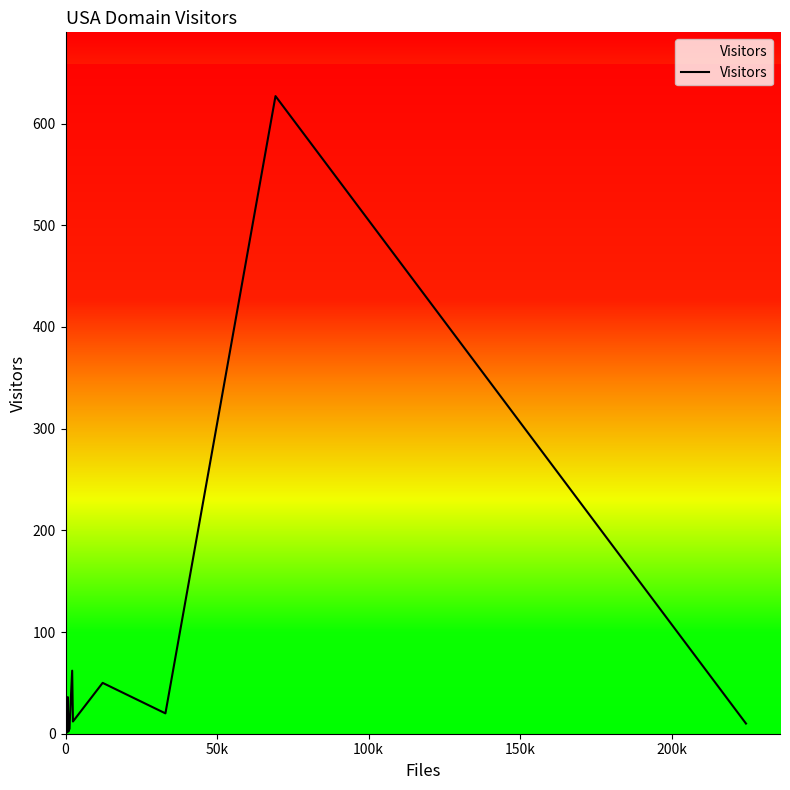

How many data points are less than 3?

17